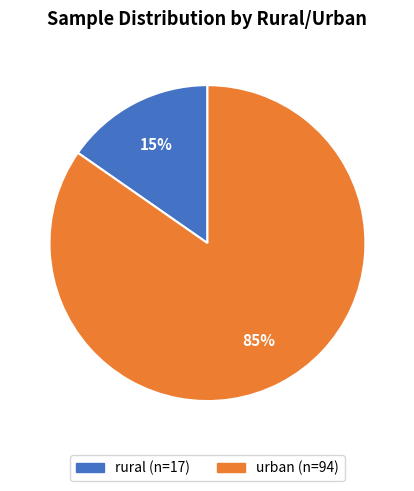

Is the sum of rural and urban greater than half?

Yes